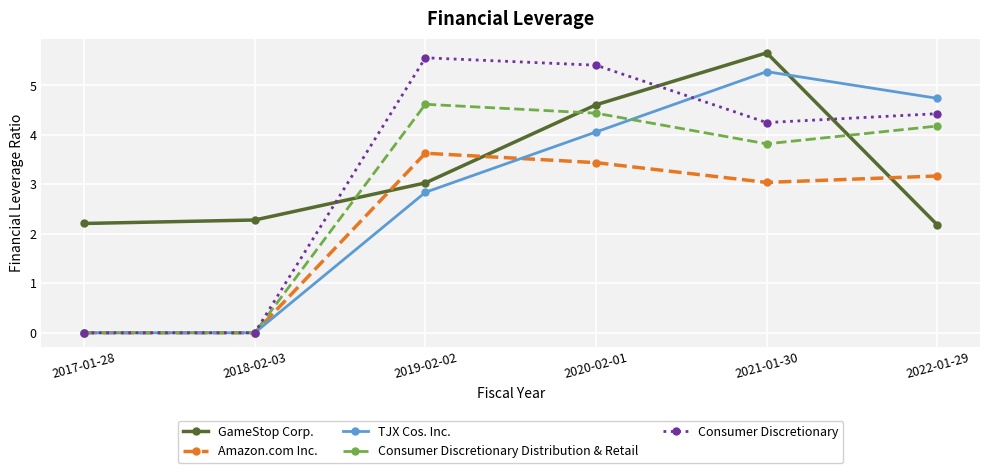

What is the highest value of the Consumer Discretionary Distribution & Retail series?

4.6